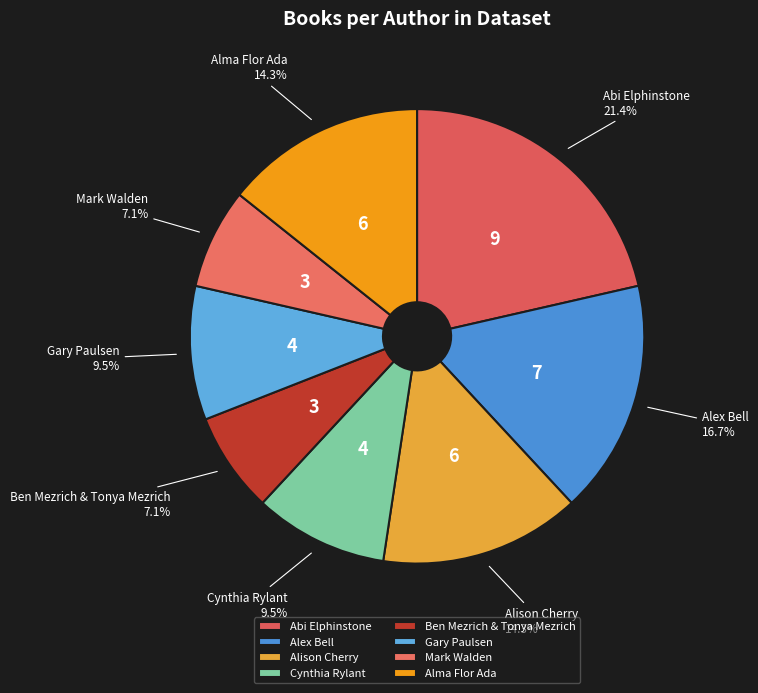

Is there any slice that represents more than half of the pie?

No